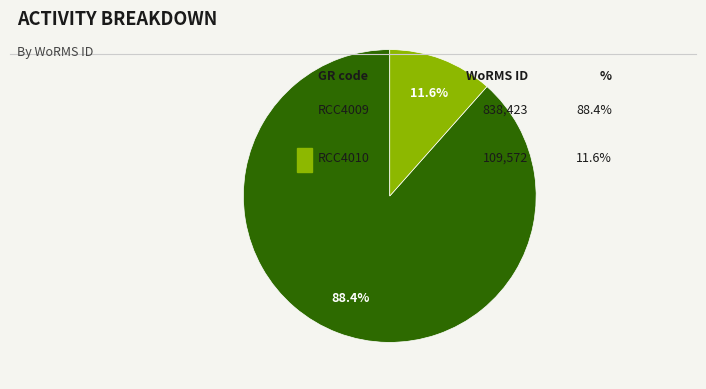

Is there a majority slice in this chart?

Yes